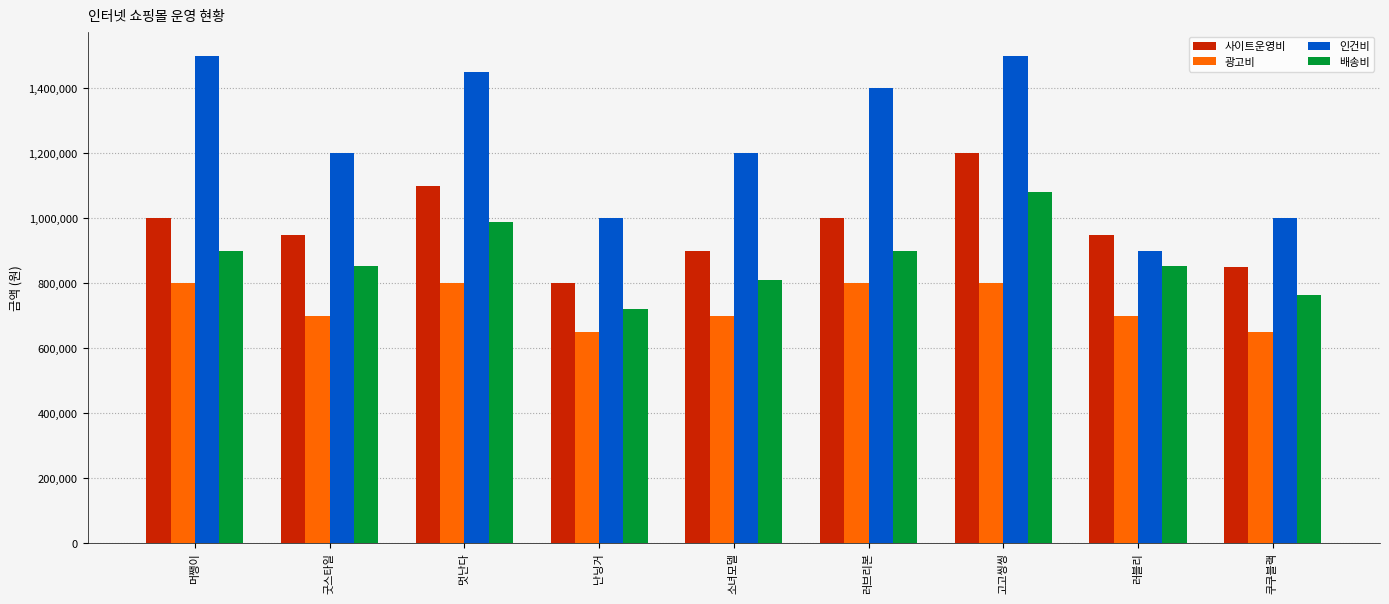

Between 고고씽씽 and 쿠쿠블랙, which series saw the biggest shift?

인건비